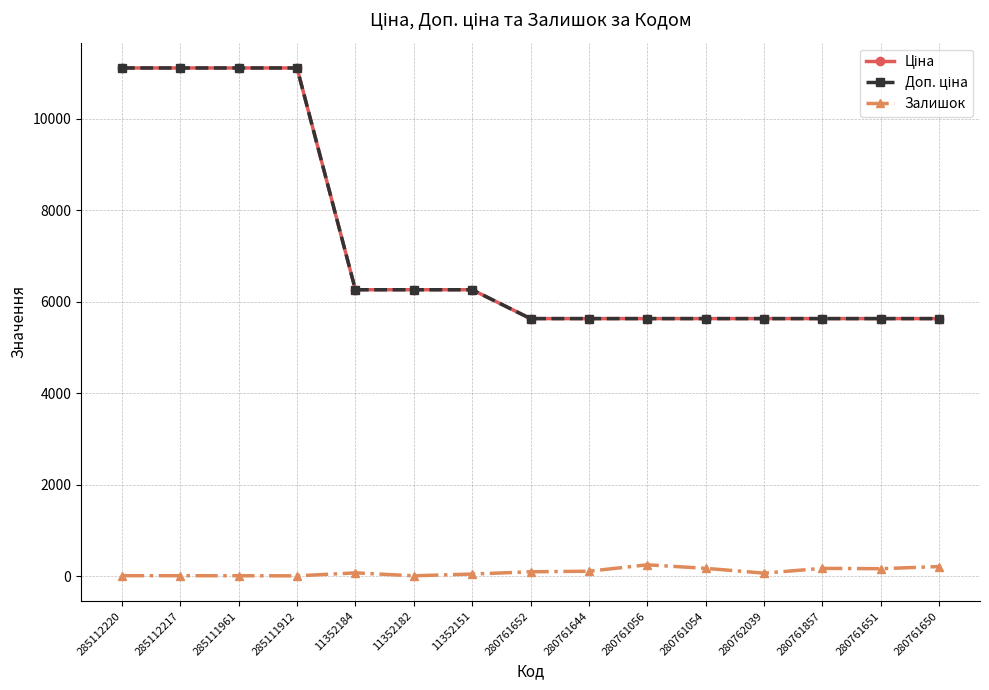

Does the chart have visible grid lines?

Yes